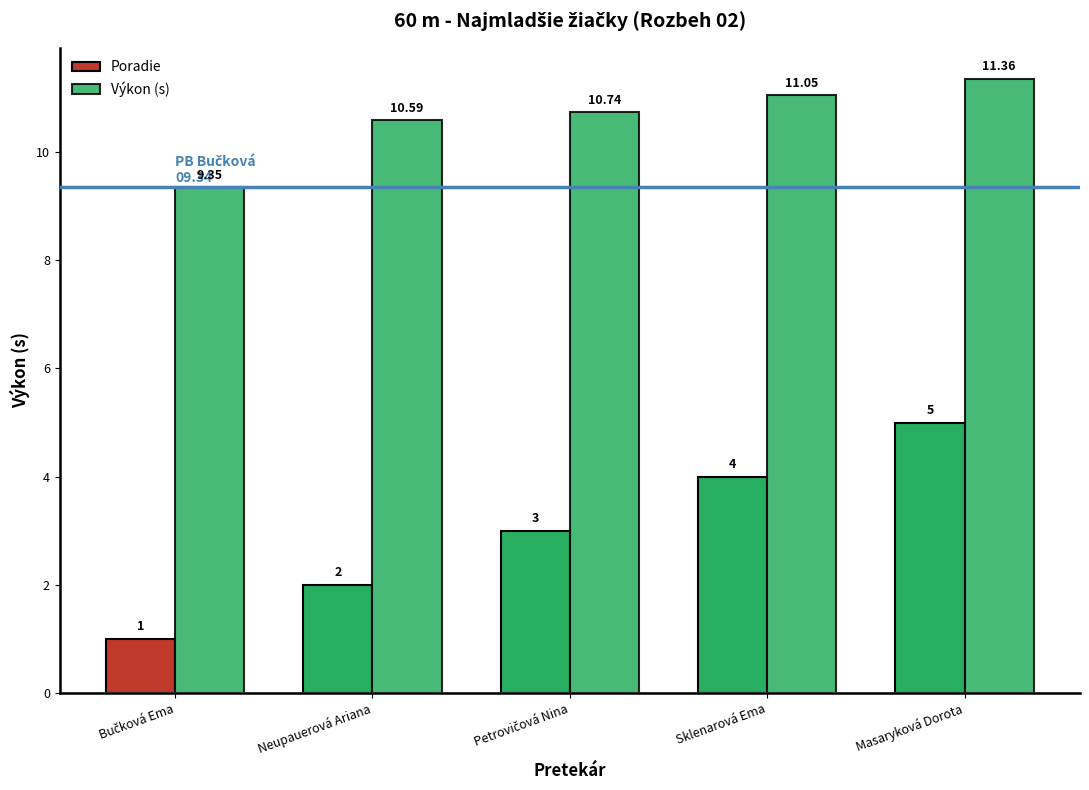

What is the average value of the Výkon (s) series?

10.6